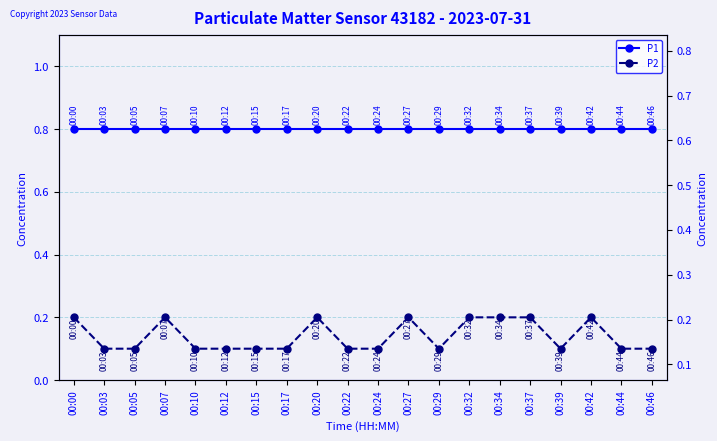

At which label does P1 reach its peak?

00:00